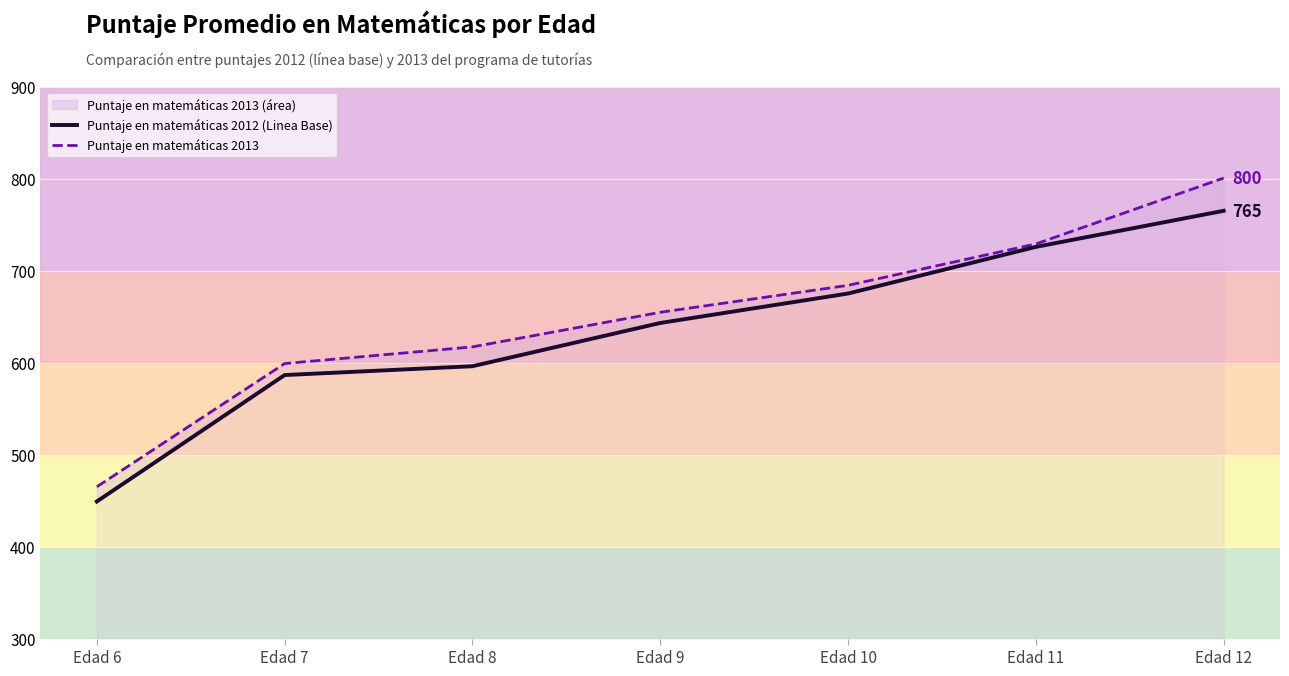

Reading right to left, list all the values displayed in this chart.

Puntaje en matemáticas 2012 (Linea Base): Edad 12=764.9	Edad 11=725.7	Edad 10=675.0	Edad 9=643.0	Edad 8=596.0	Edad 7=586.4	Edad 6=449.0
Puntaje en matemáticas 2013: Edad 12=800.5	Edad 11=728.9	Edad 10=683.9	Edad 9=654.6	Edad 8=617.0	Edad 7=598.9	Edad 6=465.0